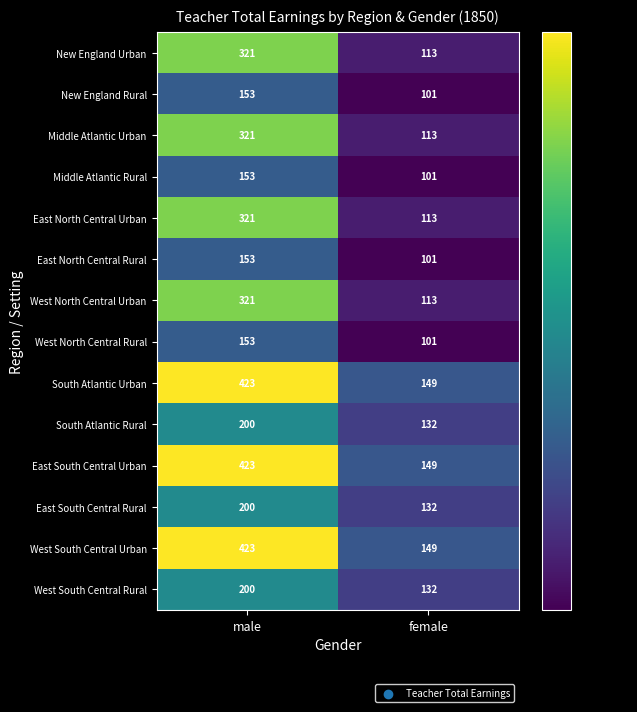

Is it true that West North Central Rural equals 153 at male?

True